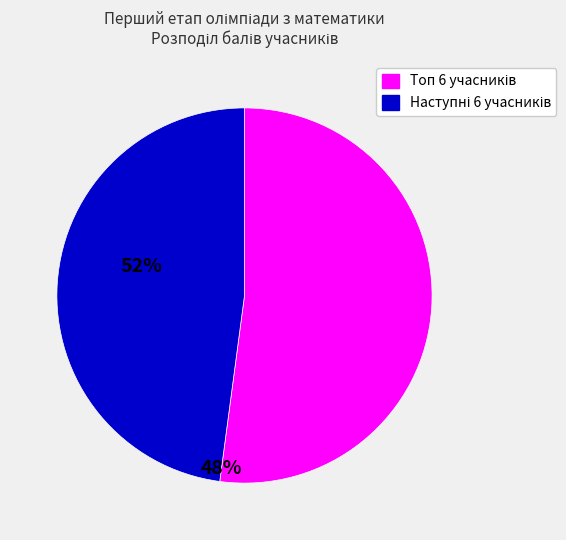

Is there any slice that represents more than half of the pie?

Yes